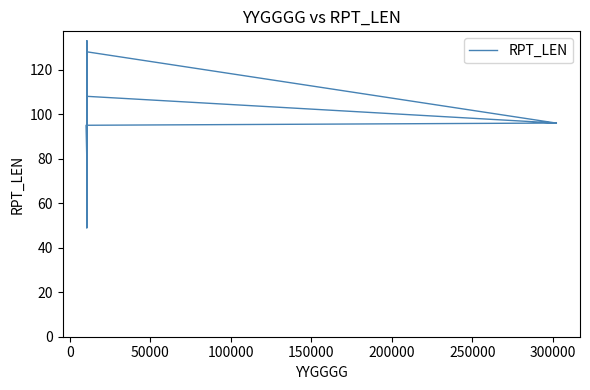

What is the sum of all values?

3733